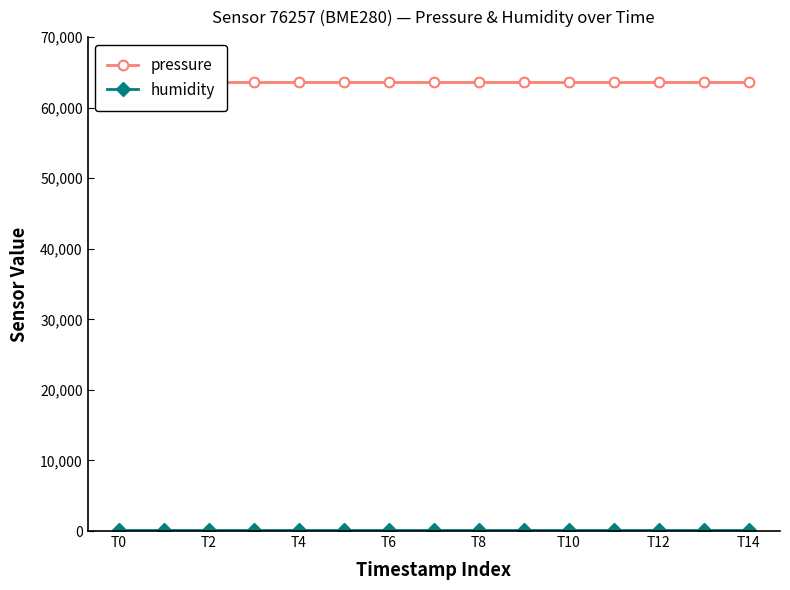

What is the sum of all humidity values?

1500.0